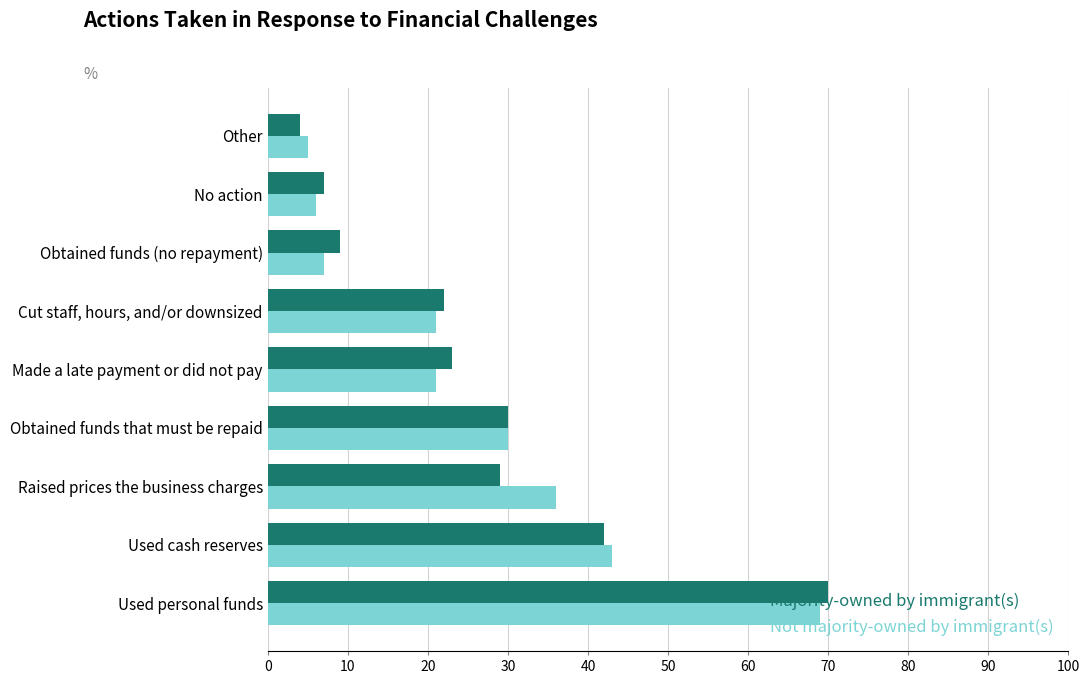

Reading left to right, transcribe all the data shown in this chart.

Majority-owned by immigrant(s): 0.7	0.4	0.3	0.3	0.2	0.2	0.1	0.1	0.0
Not majority-owned by immigrant(s): 0.7	0.4	0.4	0.3	0.2	0.2	0.1	0.1	0.1